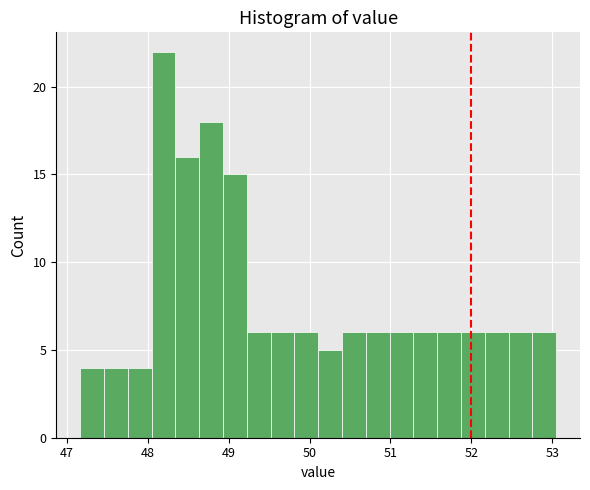

Read against the x-axis, roughly where is the centre of the tallest bar?

48.2